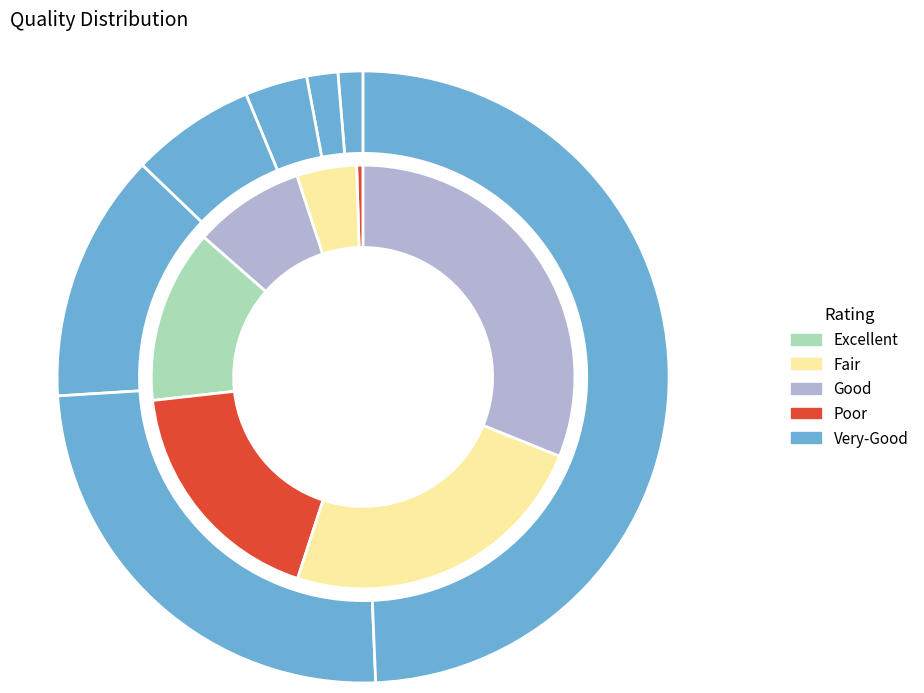

To the nearest percent, what is the average slice percentage?

11%